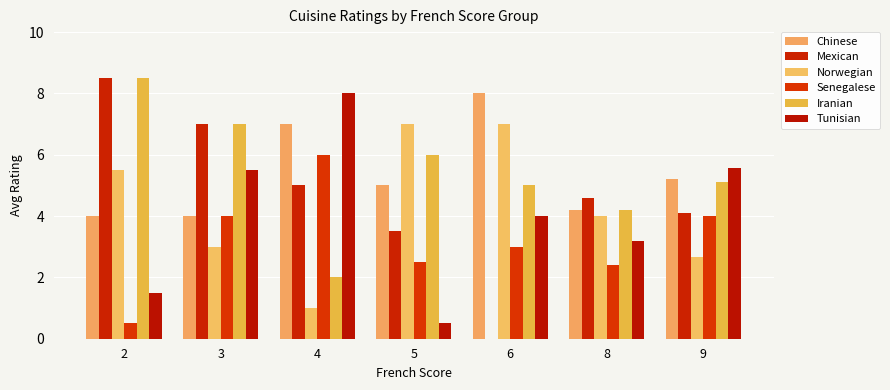

Reading left to right, list all the values displayed in this chart.

Chinese: 4.0	4.0	7.0	5.0	8.0	4.2	5.2
Mexican: 8.5	7.0	5.0	3.5	0.0	4.6	4.1
Norwegian: 5.5	3.0	1.0	7.0	7.0	4.0	2.7
Senegalese: 0.5	4.0	6.0	2.5	3.0	2.4	4.0
Iranian: 8.5	7.0	2.0	6.0	5.0	4.2	5.1
Tunisian: 1.5	5.5	8.0	0.5	4.0	3.2	5.6